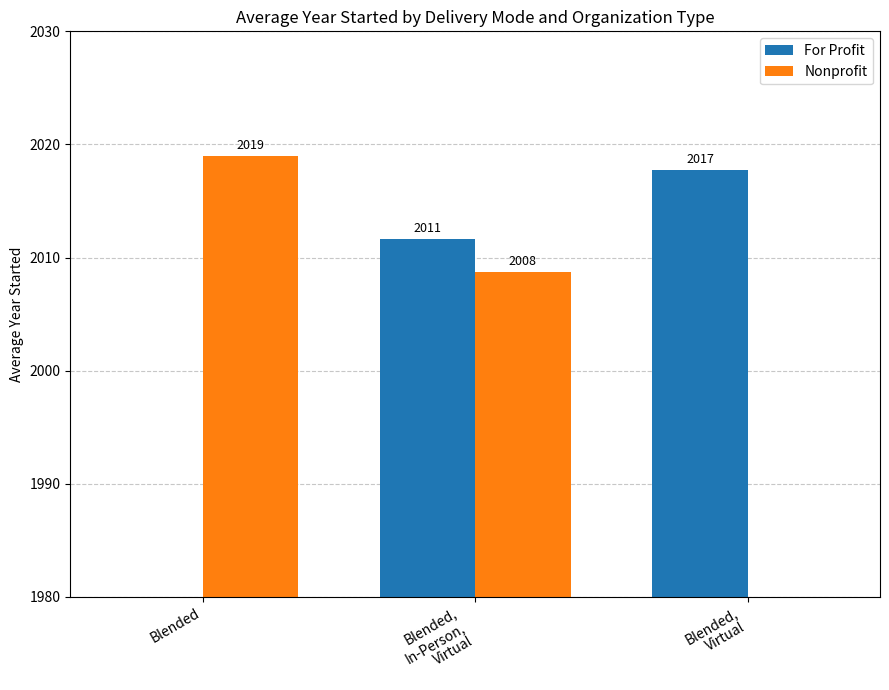

How many data points in For Profit are less than 2011?

1